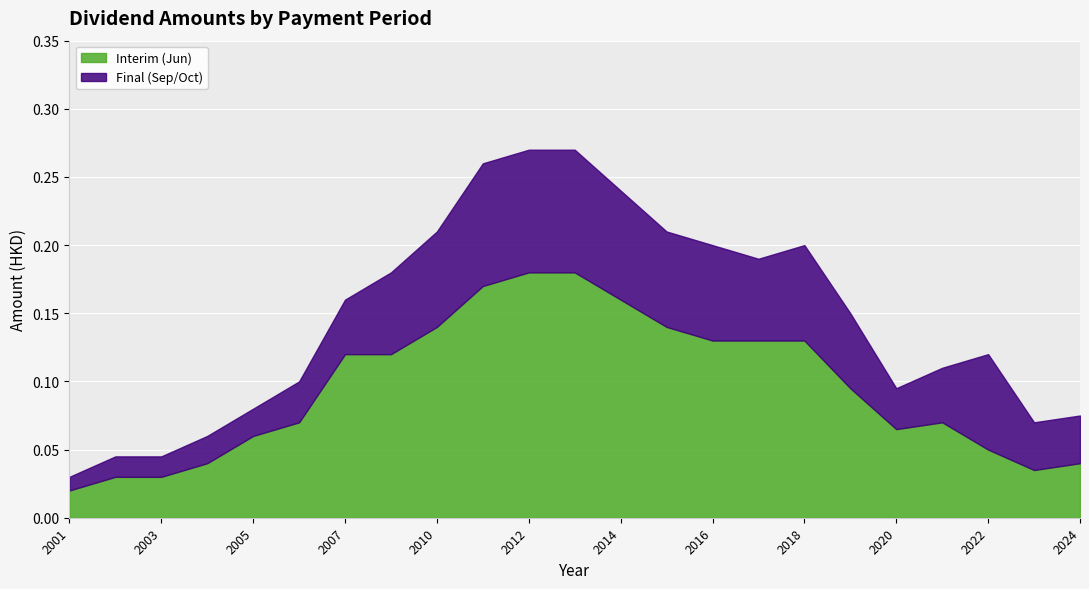

The value of Interim (Jun) at 2002 is 0.0. True or false?

True